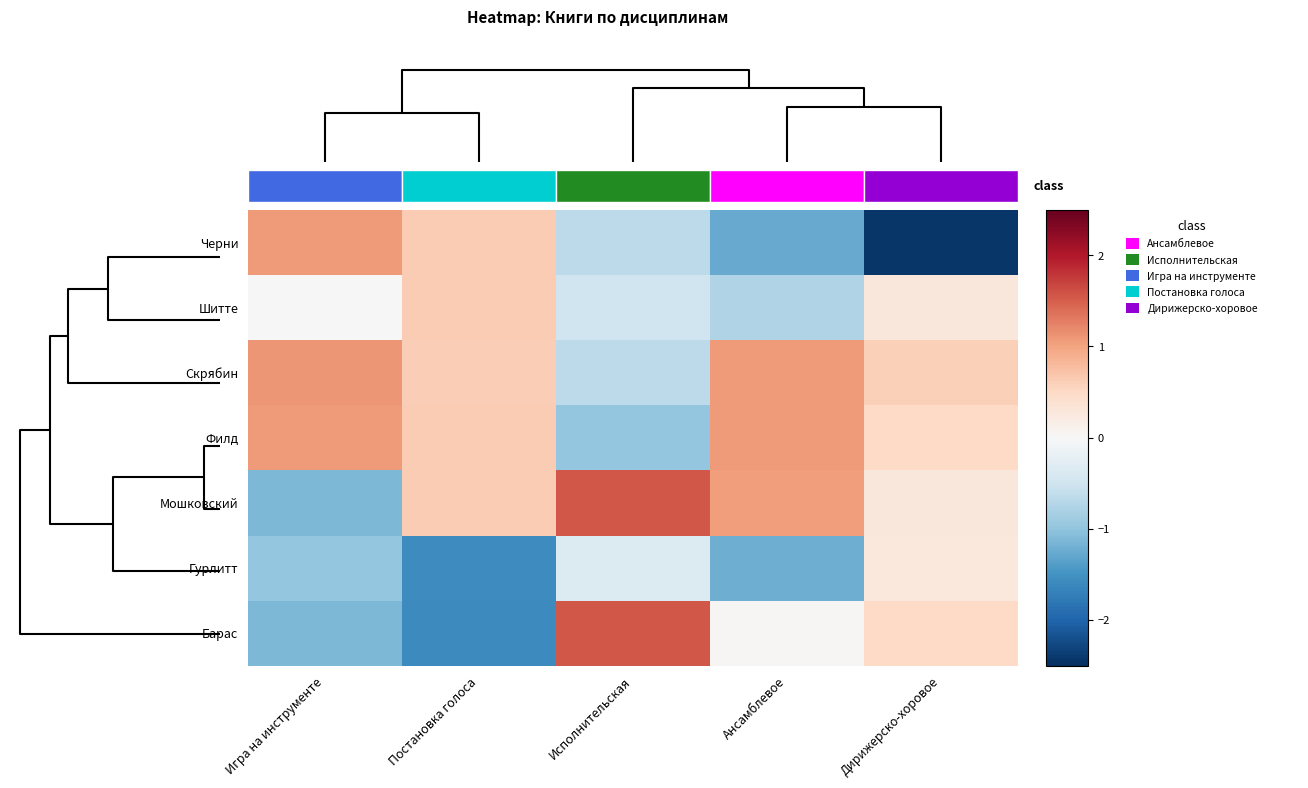

Which series has the largest total across all categories?

Скрябин